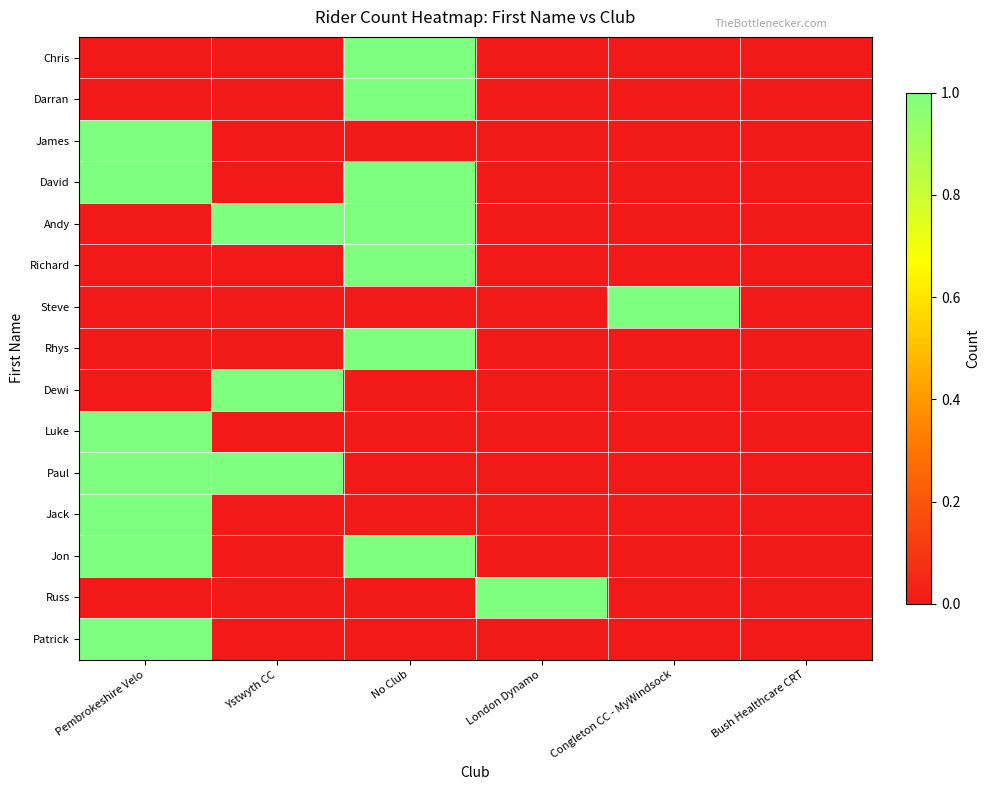

At which category is the sum across all series the highest?

No Club